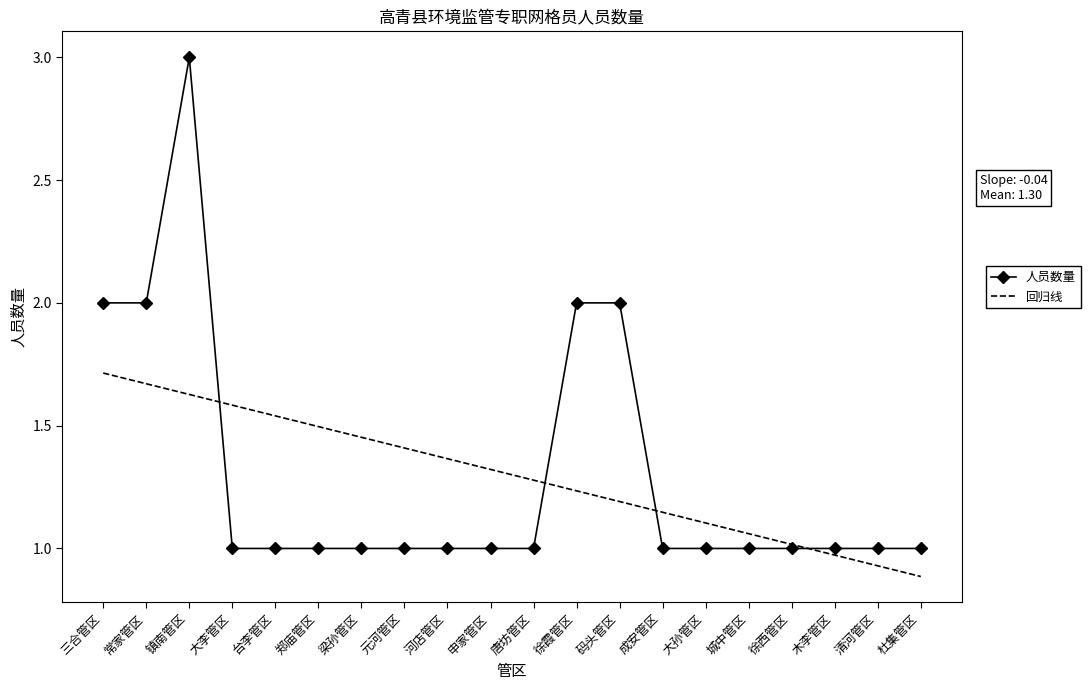

What is the average value of the 人员数量 series?

1.3